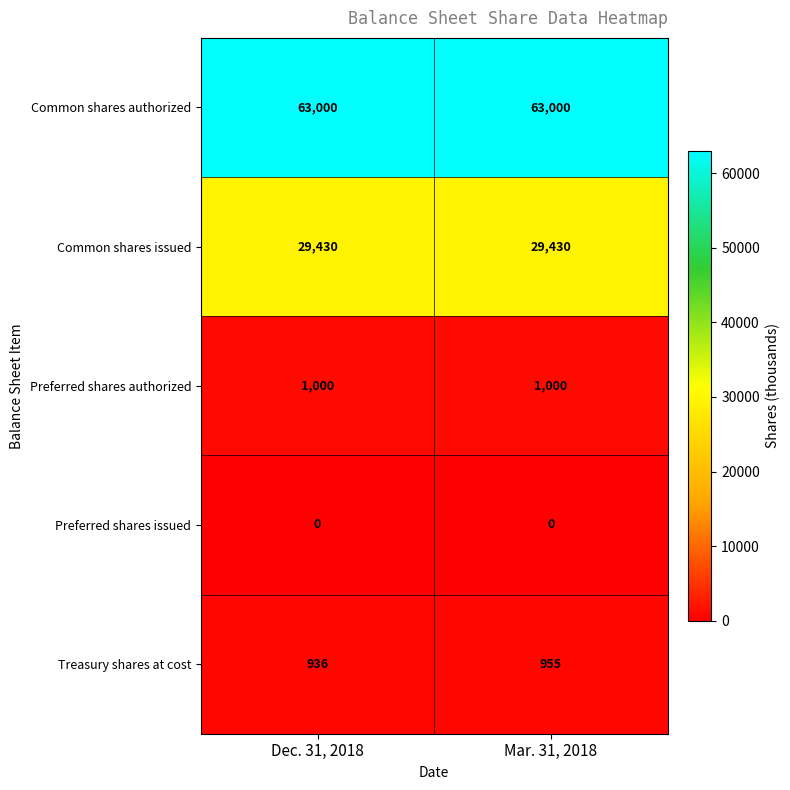

What is the difference between the Treasury shares at cost values at Dec. 31, 2018 and Mar. 31, 2018?

19